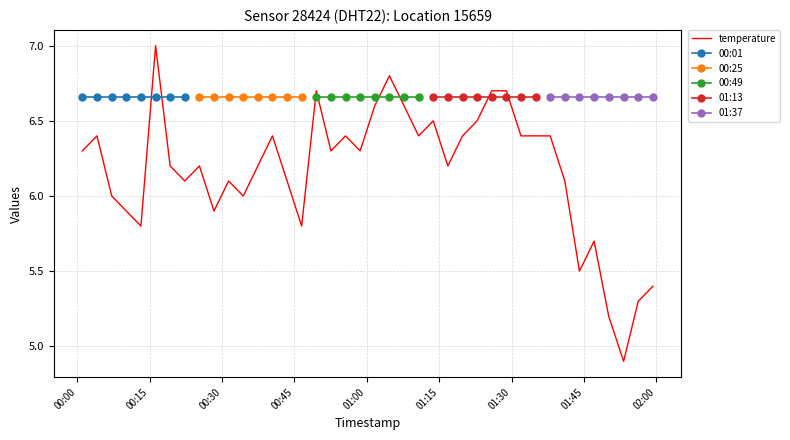

At which category does the data reach its first local valley?

2023-12-22T00:13:11